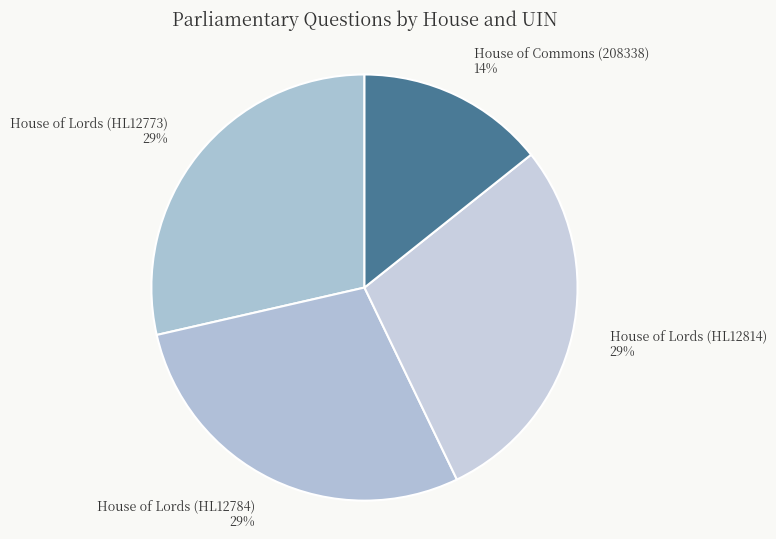

Which slice is the smallest?

House of Commons (208338)